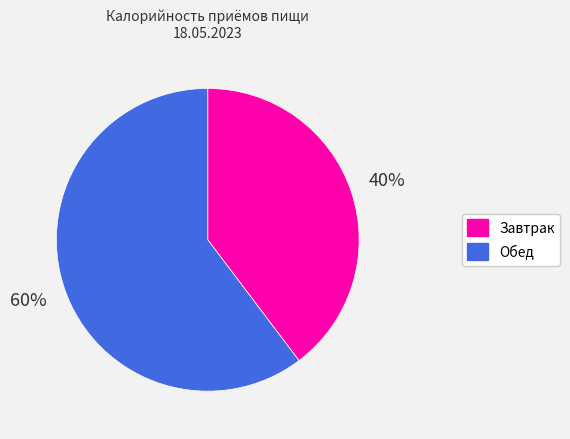

Is the sum of Обед and Завтрак greater than half?

Yes